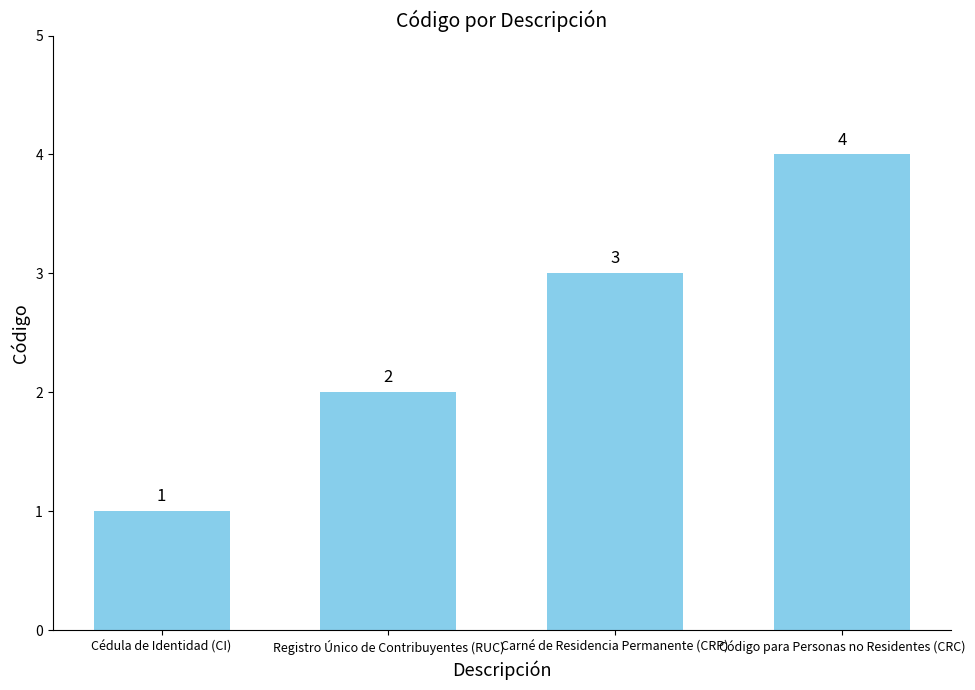

What is the approximate value at Código para Personas no Residentes (CRC)?

4